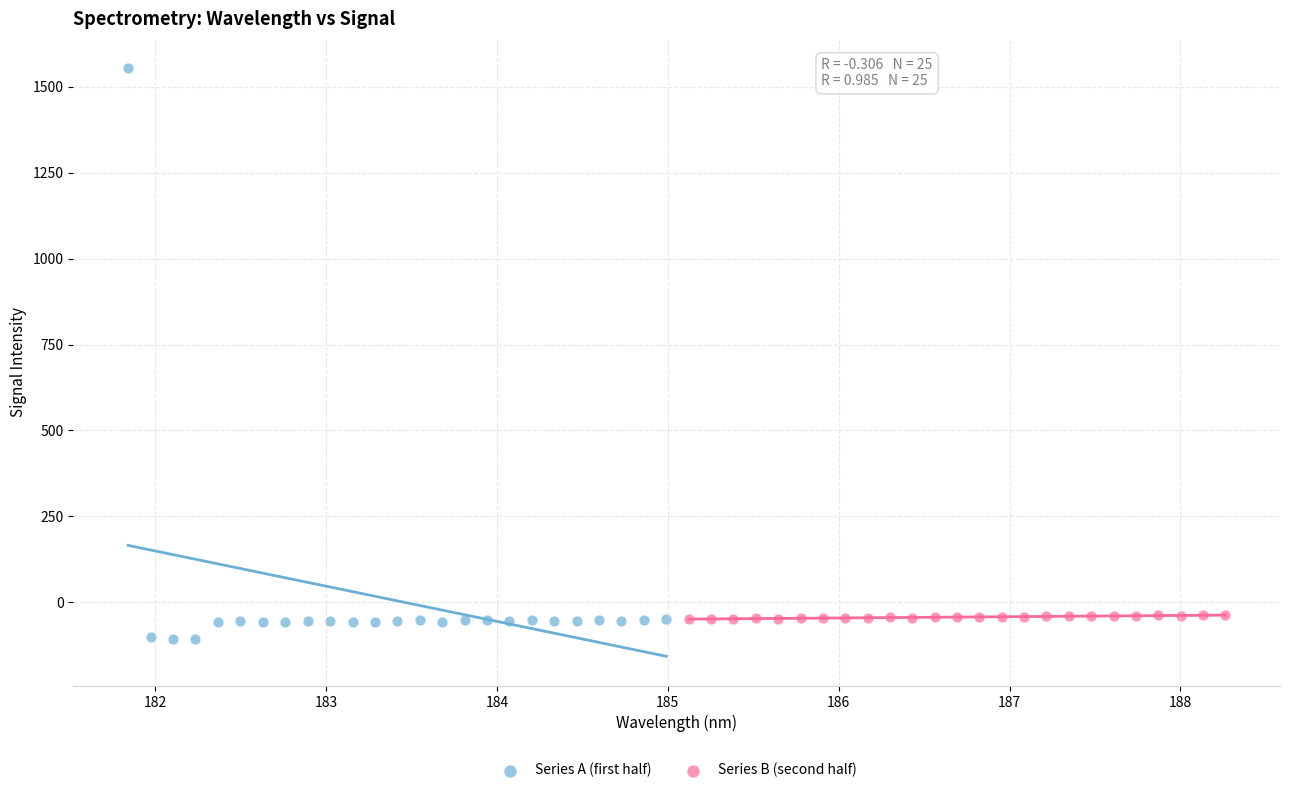

Which series has the largest Y range (max minus min)?

Series A (first half)